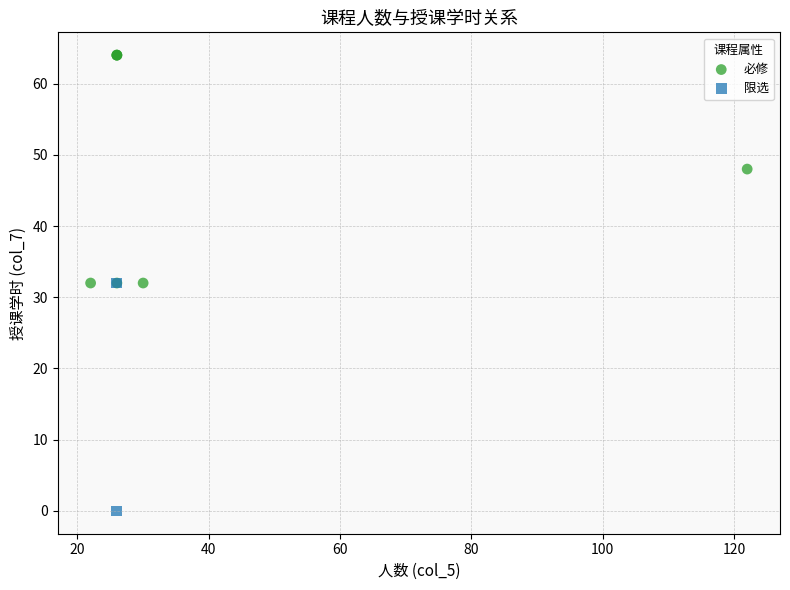

What are all the series names shown in the legend?

必修, 限选